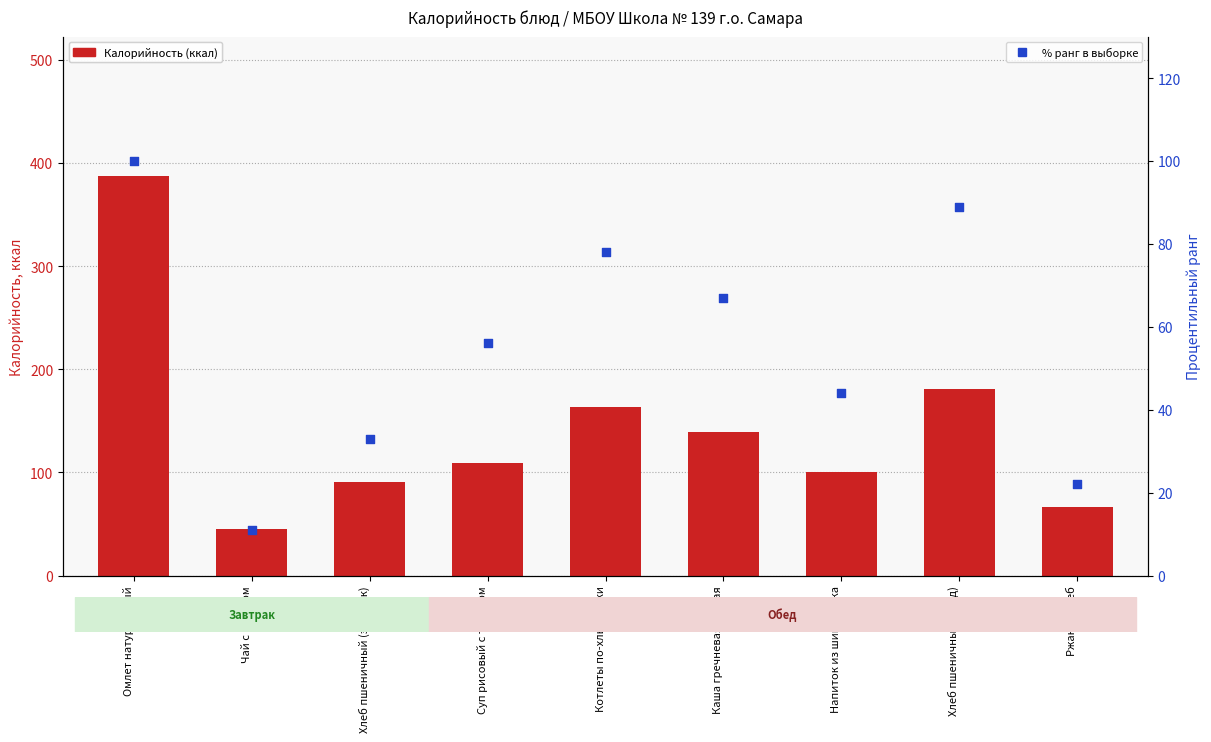

Is the value of % ранг at Напиток из шиповника greater than the value of Калорийность at Напиток из шиповника?

No